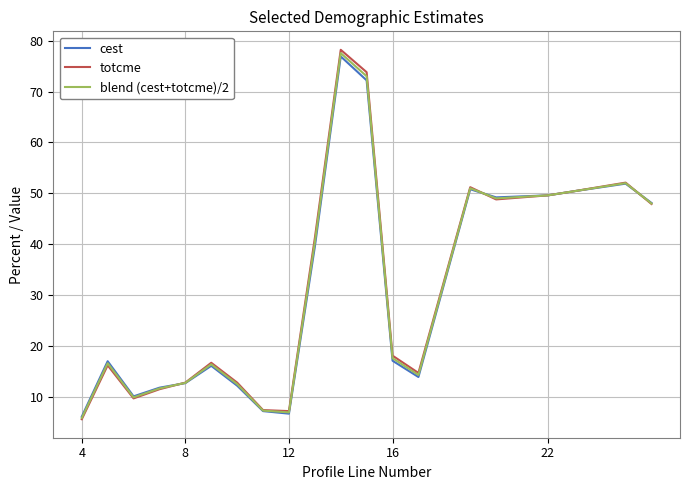

Which series has the largest range (max minus min)?

totcme